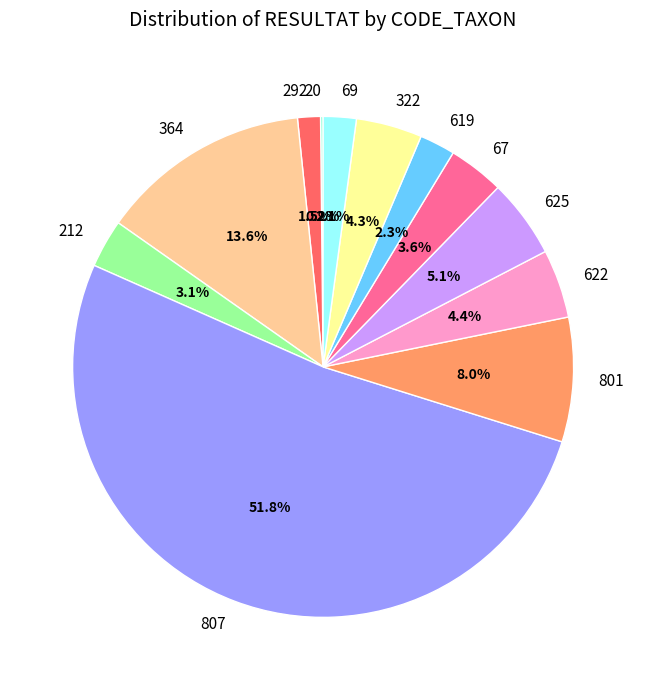

True or false: 619 accounts for 2% of the total.

True